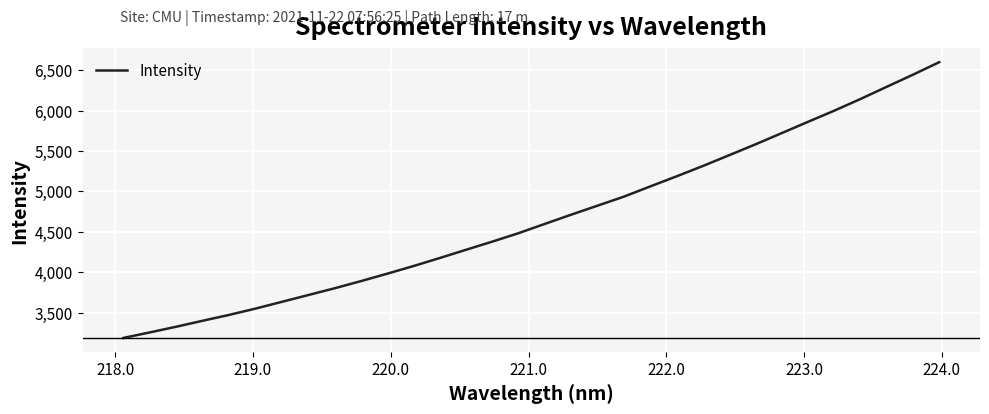

What is the maximum value shown in the chart?

6599.1